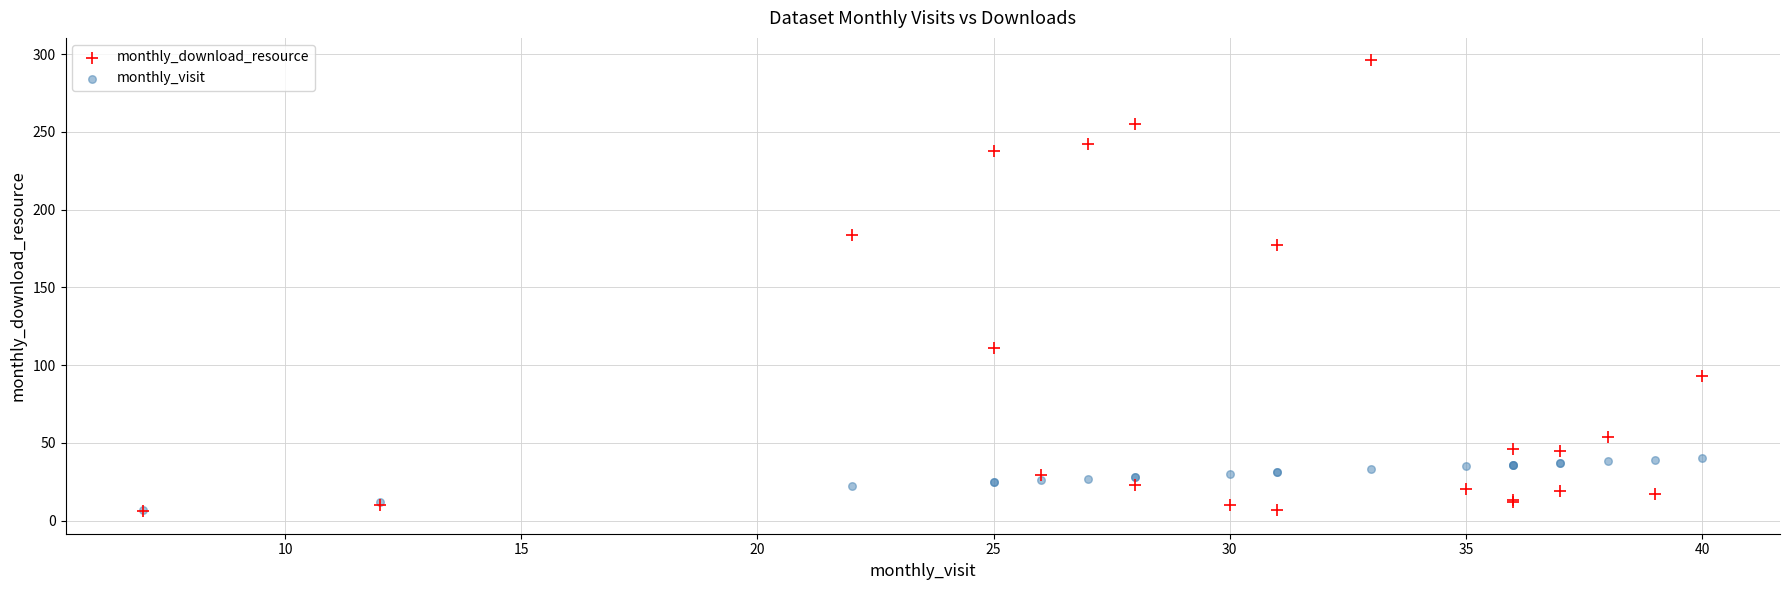

Which series reaches the maximum Y coordinate?

monthly_download_resource